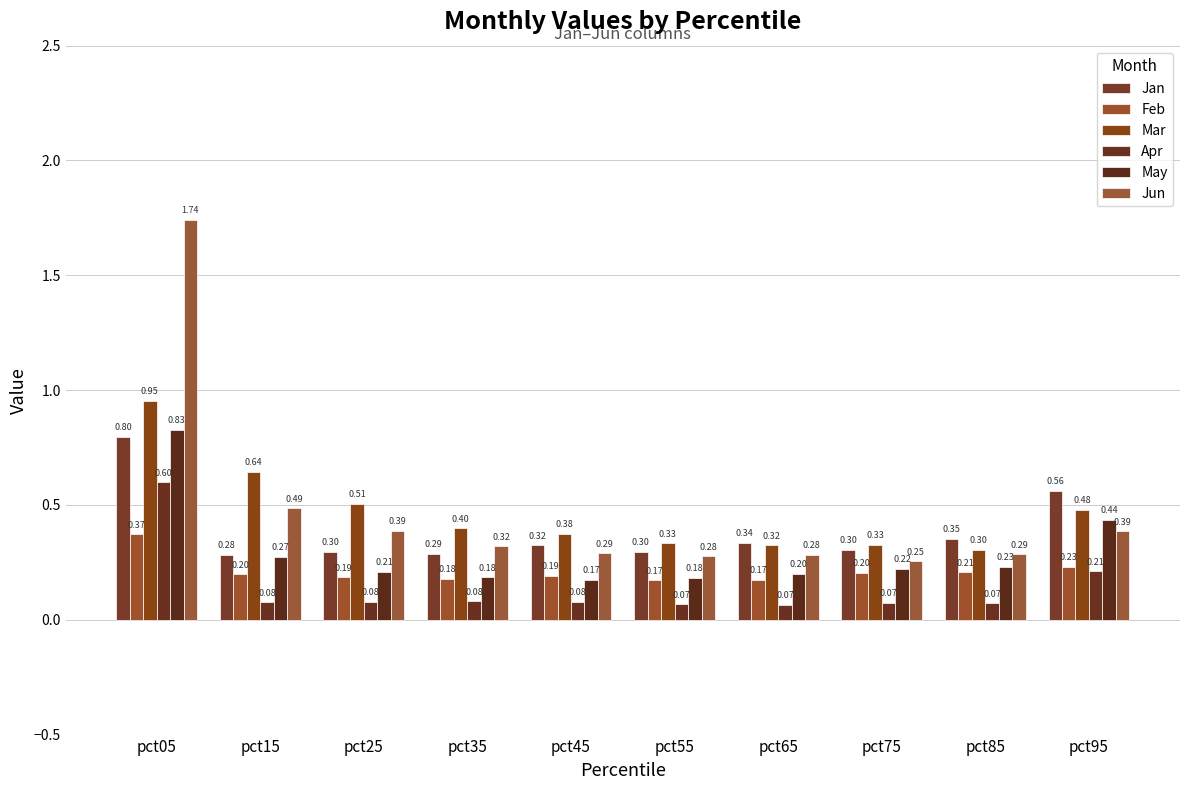

Reading left to right, extract all data points from this chart.

Jan: 0.8	0.3	0.3	0.3	0.3	0.3	0.3	0.3	0.4	0.6
Feb: 0.4	0.2	0.2	0.2	0.2	0.2	0.2	0.2	0.2	0.2
Mar: 1.0	0.6	0.5	0.4	0.4	0.3	0.3	0.3	0.3	0.5
Apr: 0.6	0.1	0.1	0.1	0.1	0.1	0.1	0.1	0.1	0.2
May: 0.8	0.3	0.2	0.2	0.2	0.2	0.2	0.2	0.2	0.4
Jun: 1.7	0.5	0.4	0.3	0.3	0.3	0.3	0.3	0.3	0.4